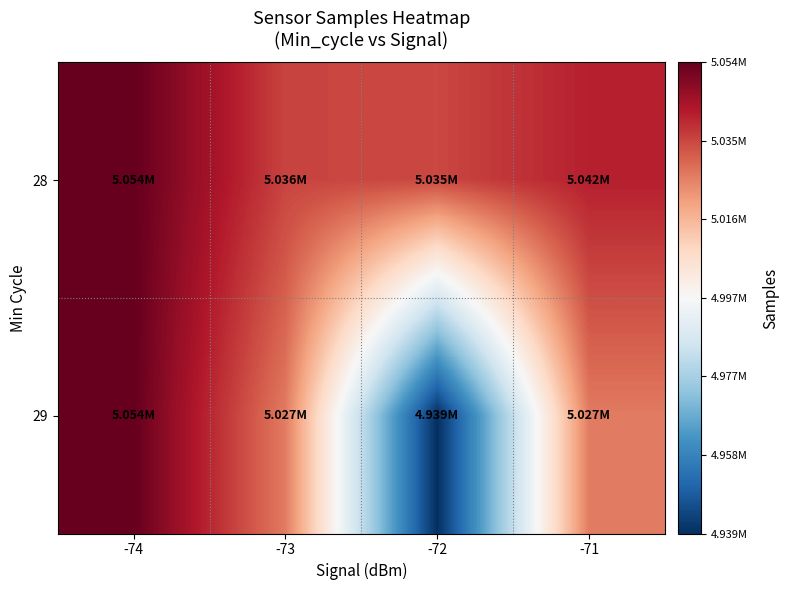

Rank the series by their average value, from highest to lowest.

28, 29